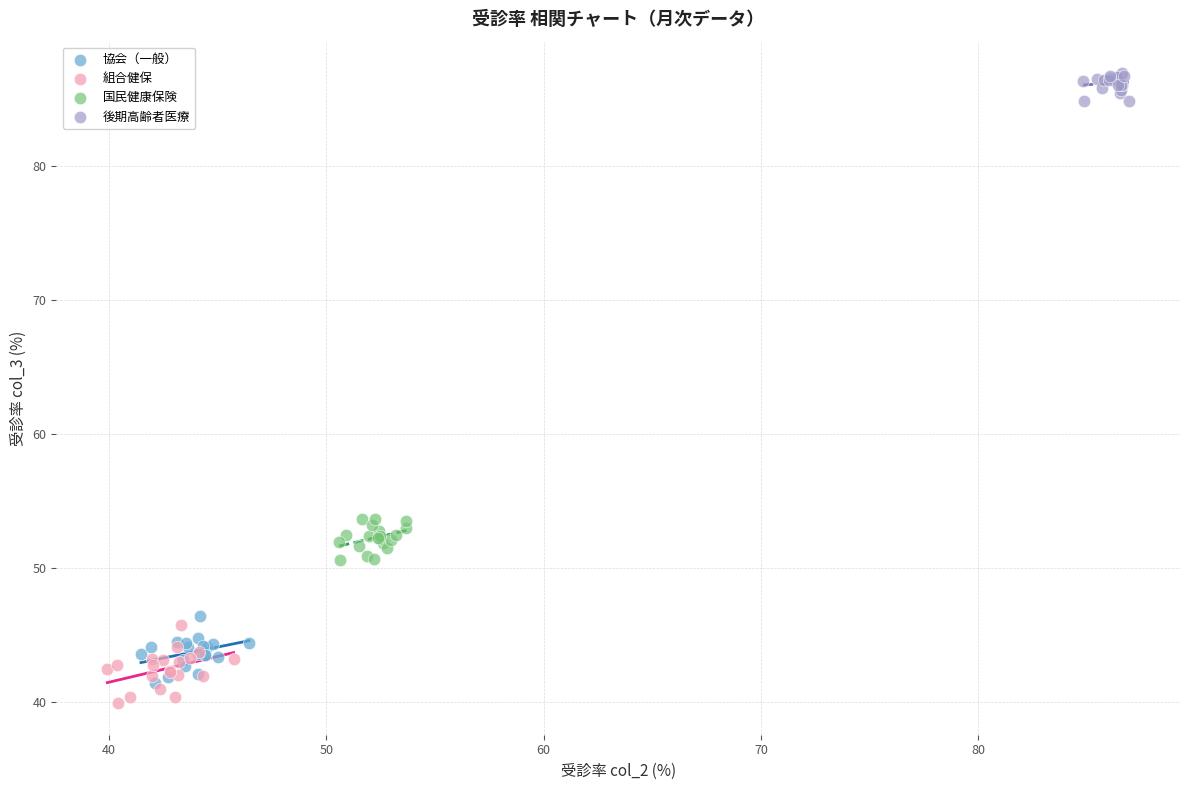

Which series reaches the maximum Y coordinate?

後期高齢者医療